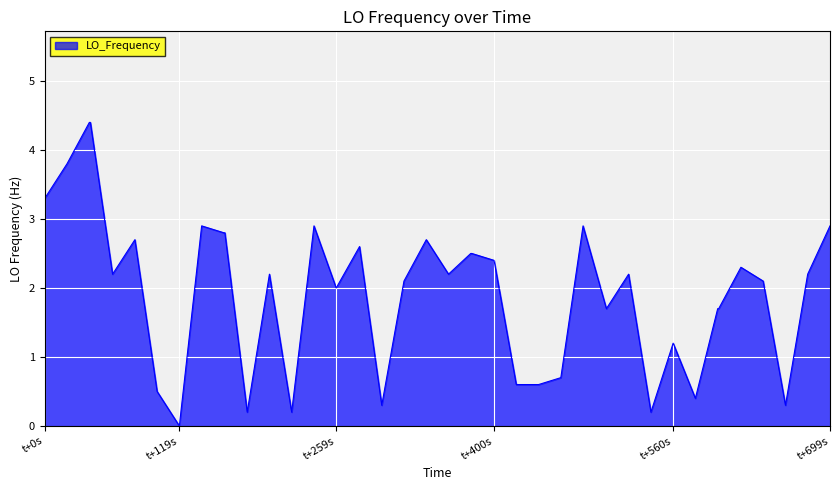

How many lines are shown in the chart?

1